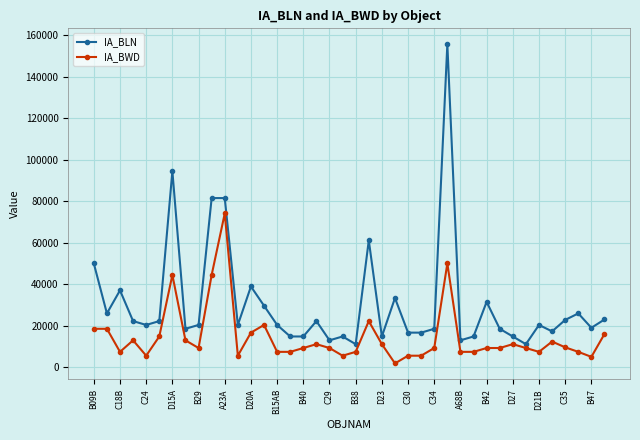

What is the highest value of the IA_BLN series?

155568